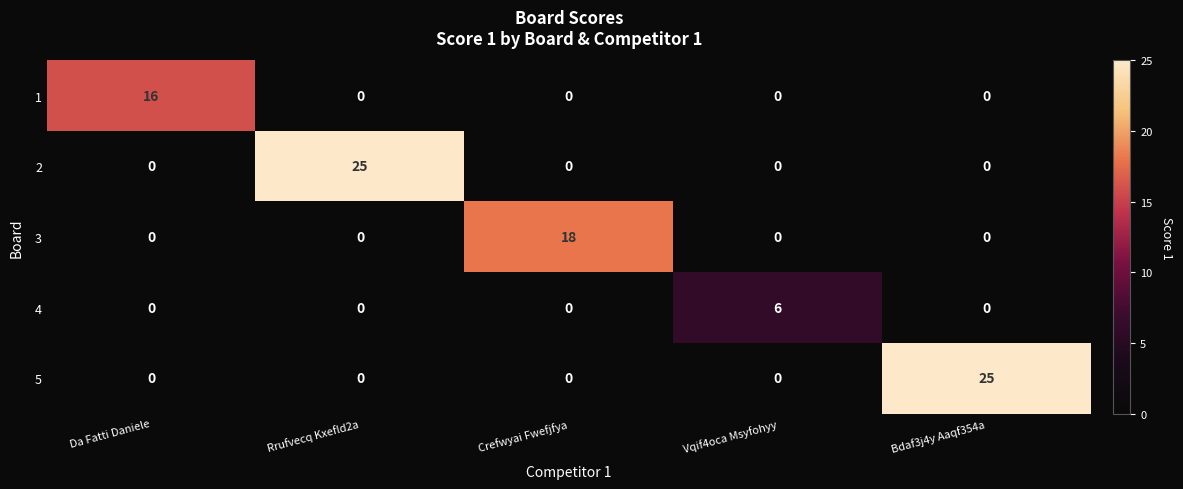

What is the total value across all series at Rrufvecq Kxefld2a?

25